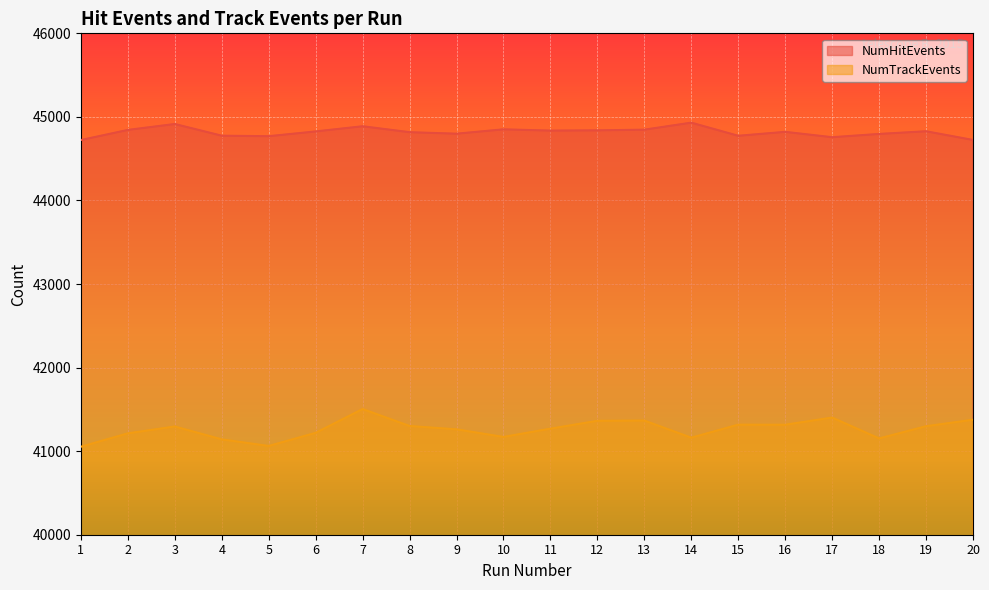

Rank the series by their average value, from lowest to highest.

NumTrackEvents, NumHitEvents